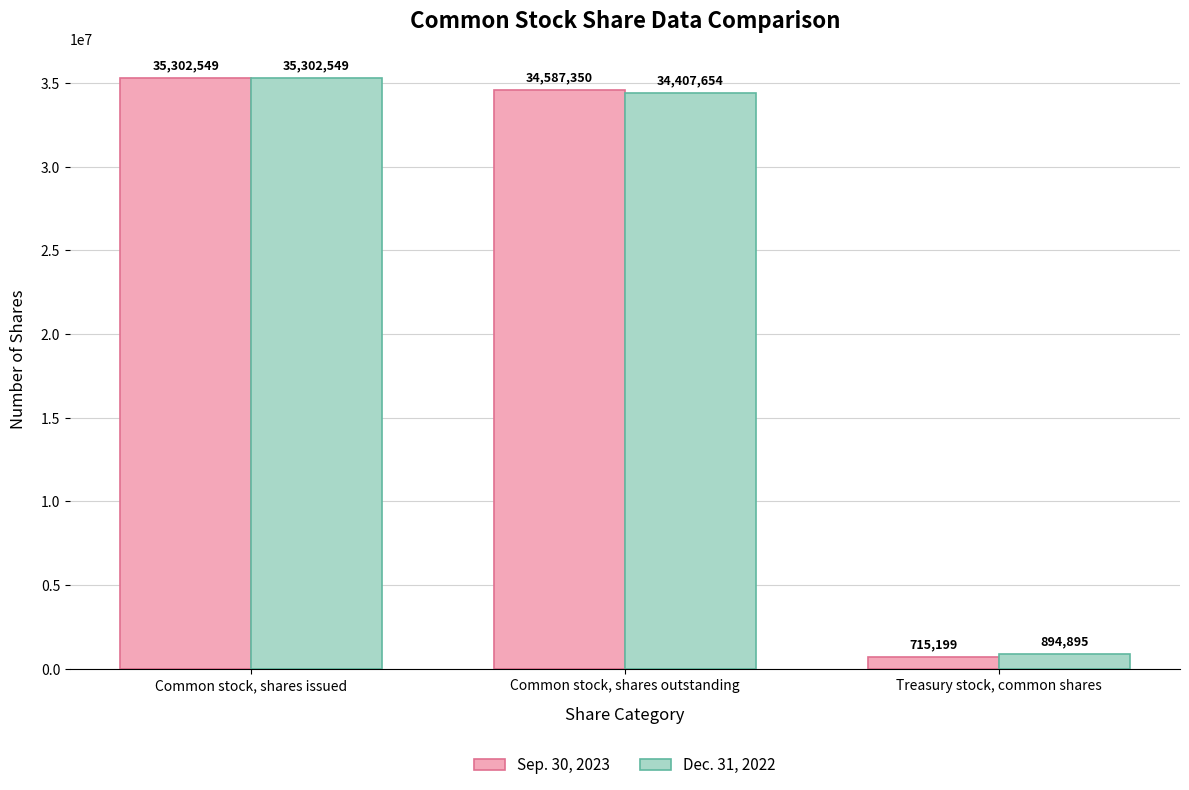

What is the difference between the highest and lowest values at Common stock, shares outstanding?

179696